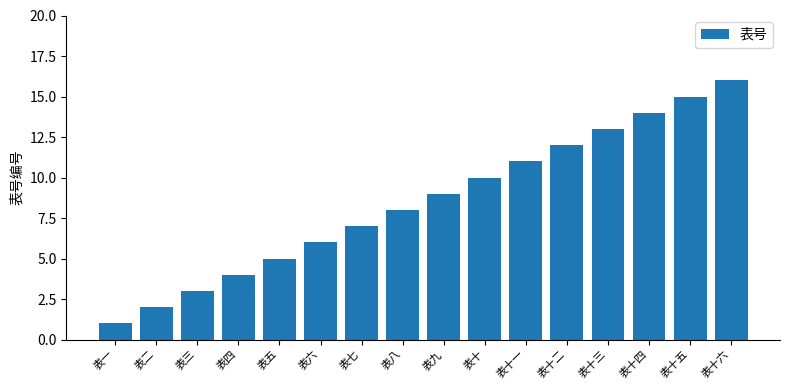

What value does the data have at 表七, to the nearest 10?

10